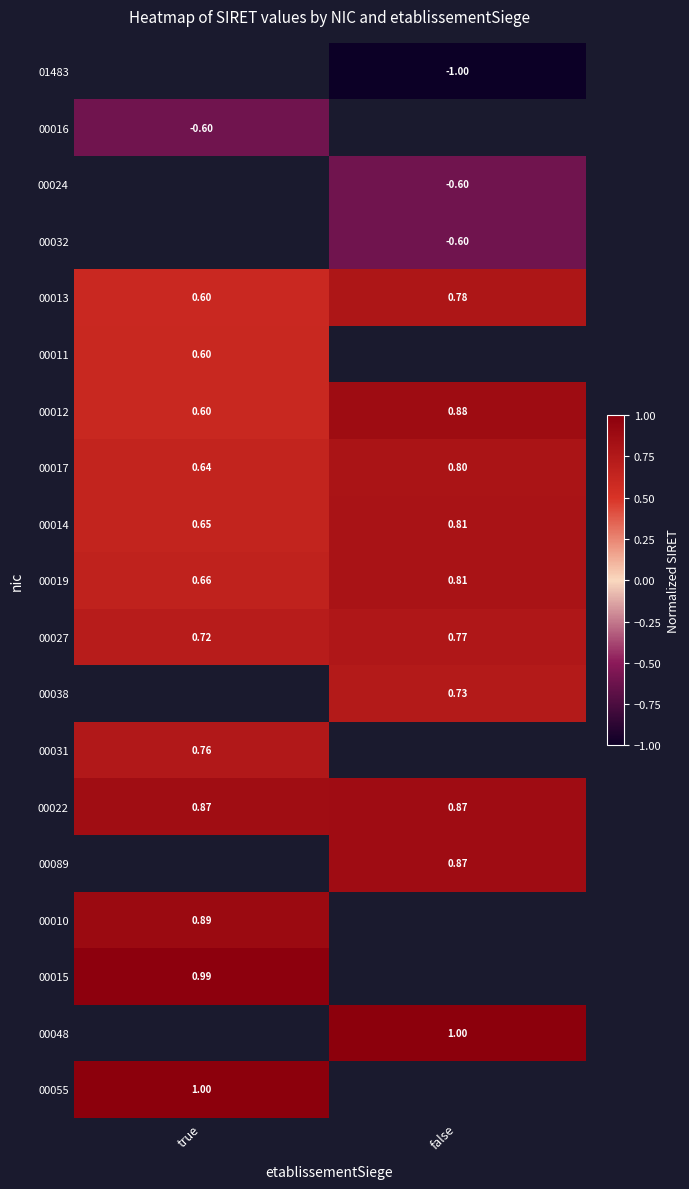

Which category has the lowest value in the 00019 series?

true